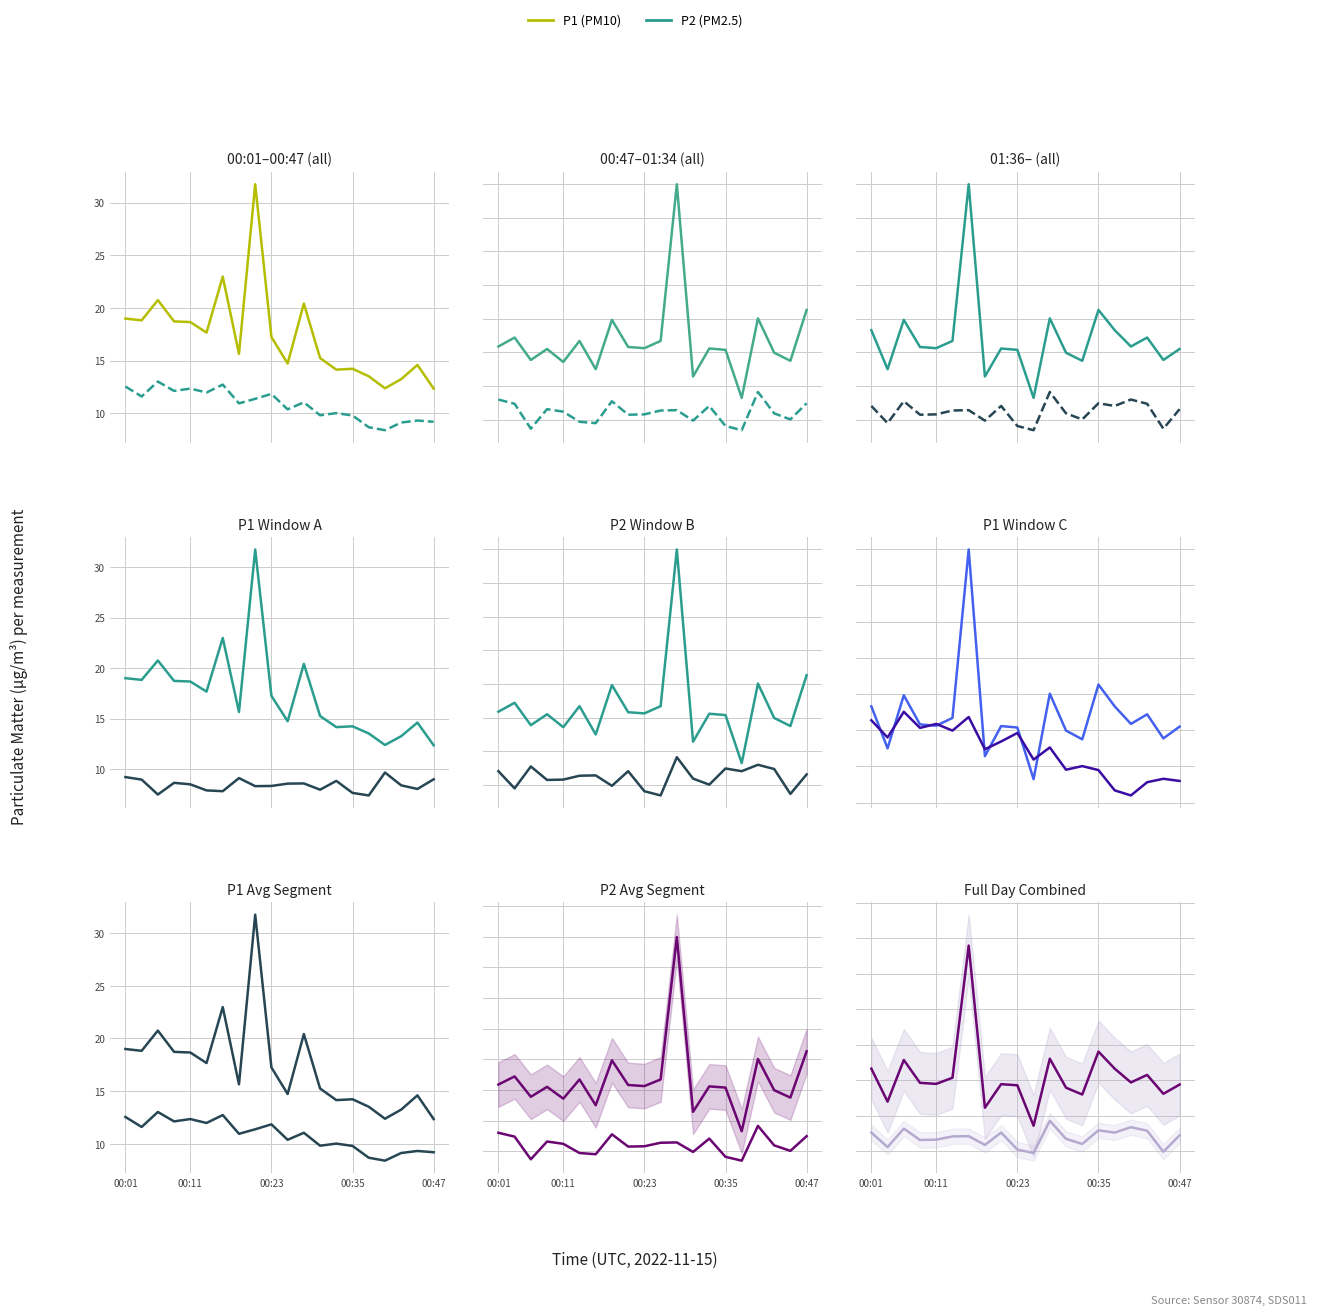

What is the minimum value shown in the chart?

7.4